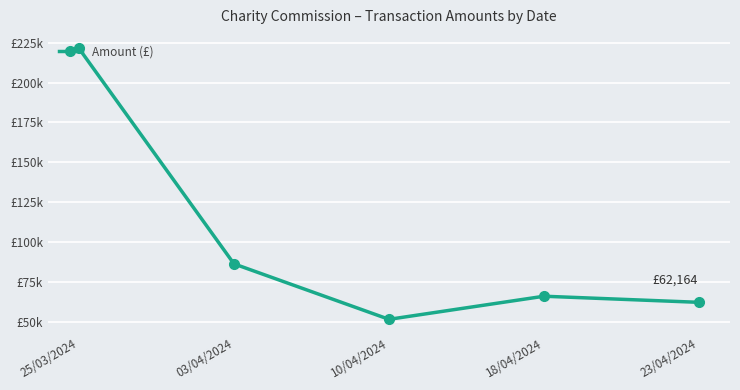

What is the difference between the maximum and second lowest values?

159246.1